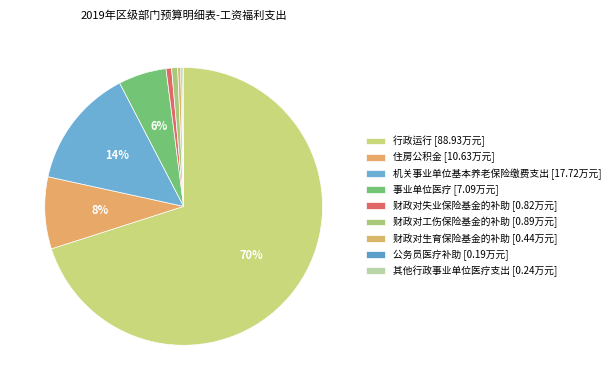

How many segments does this pie chart have?

9